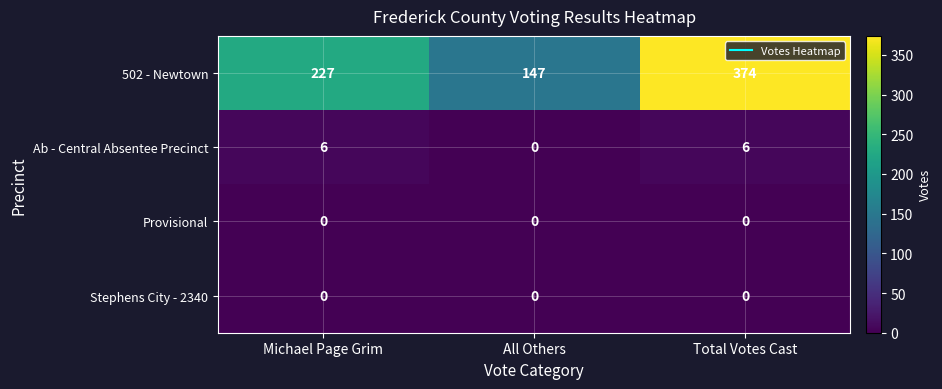

What is the maximum value shown in the chart?

374